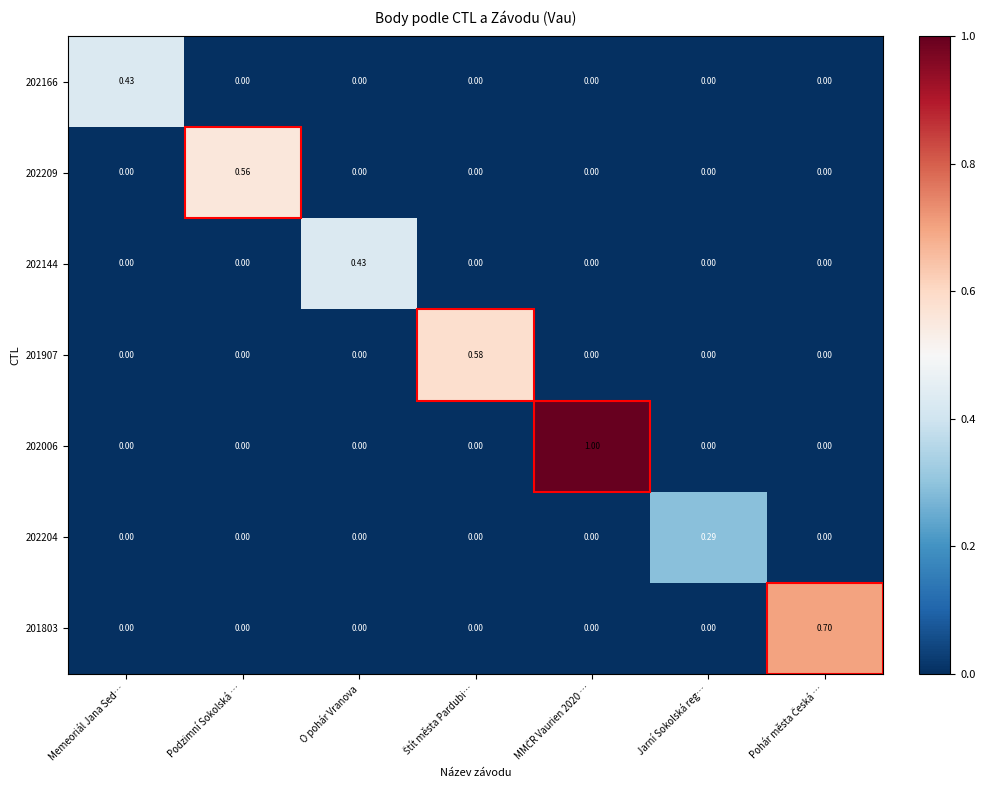

At which label does 202166 reach its peak?

Memeoriál Jana Sed…